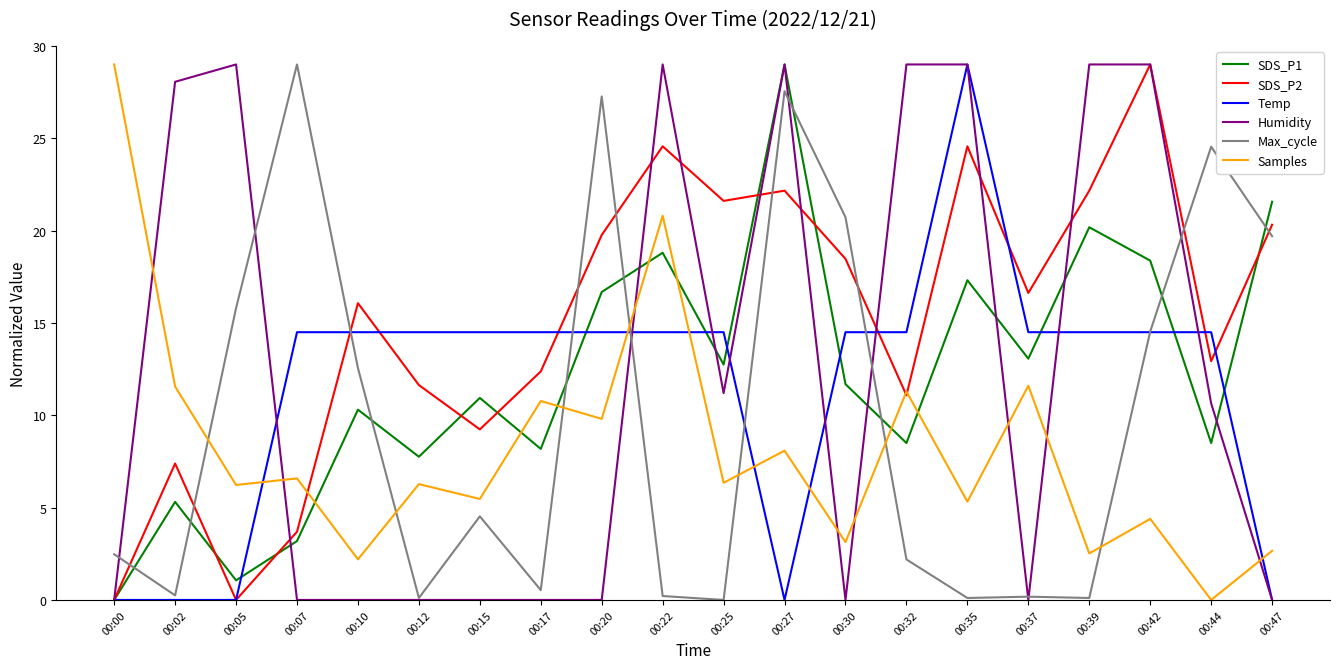

At how many categories does at least one series exceed 2?

20